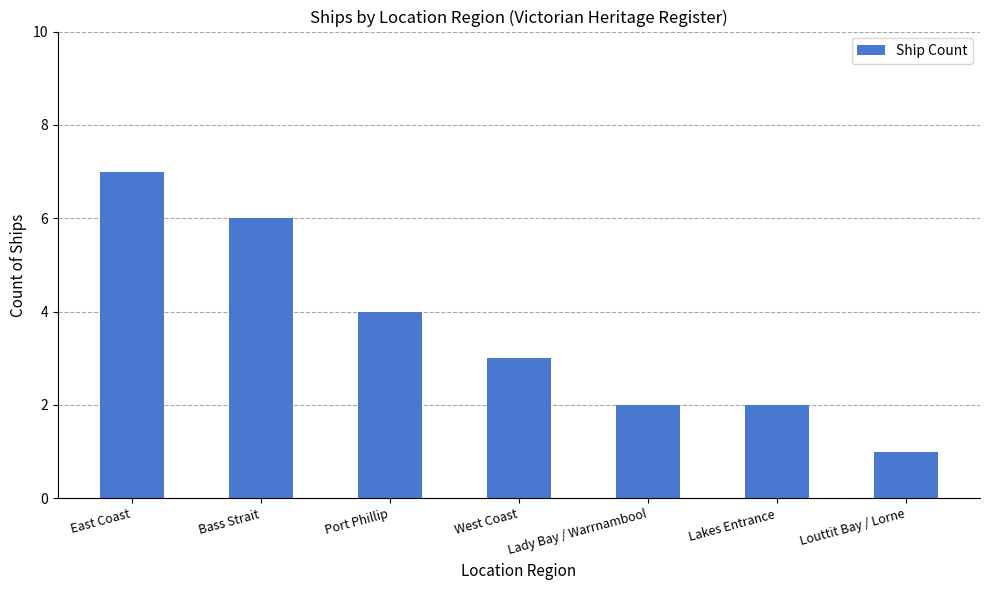

How many bars are there in total?

7